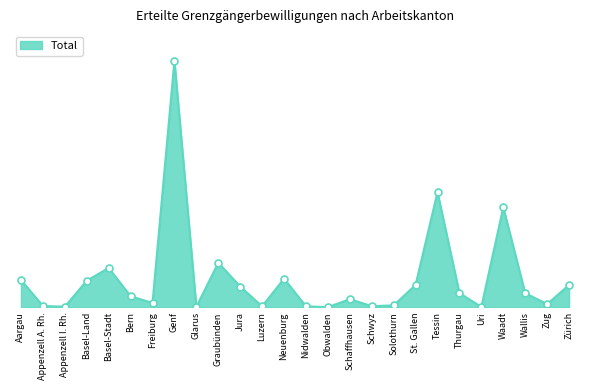

What is the change in value from Solothurn to Wallis?

+111